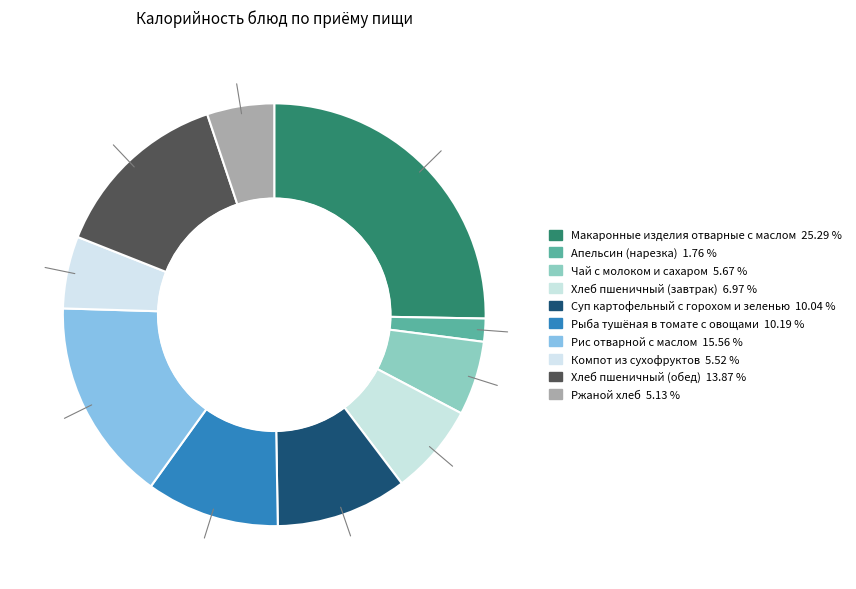

The Суп картофельный с горохом и зеленью slice represents 10% of the pie. True or false?

True